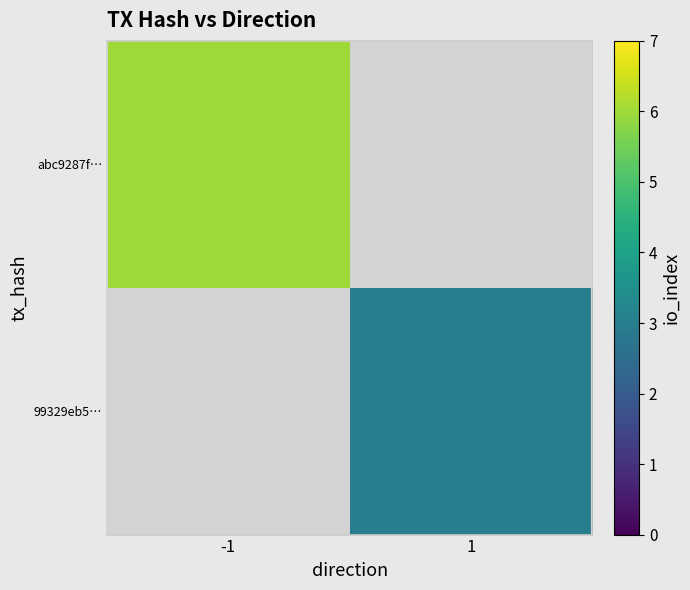

List the series in order of their peak value, highest first.

abc9287f…, 99329eb5…